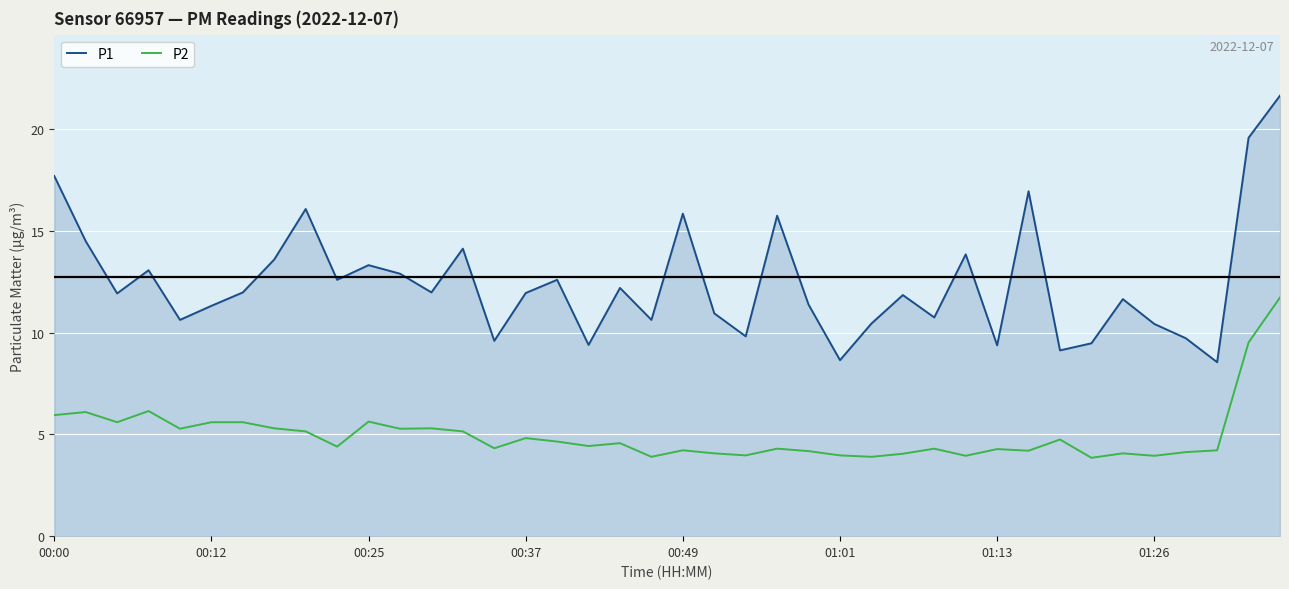

What is the difference between the maximum and minimum values in the P2 series?

7.9